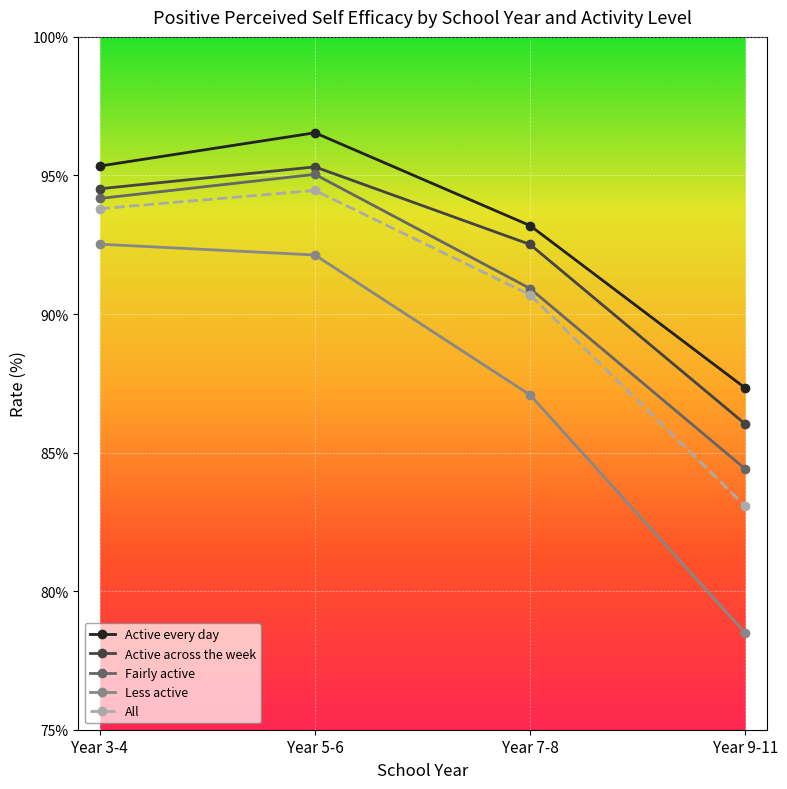

True or false: Fairly active and Active every day intersect in this chart.

False